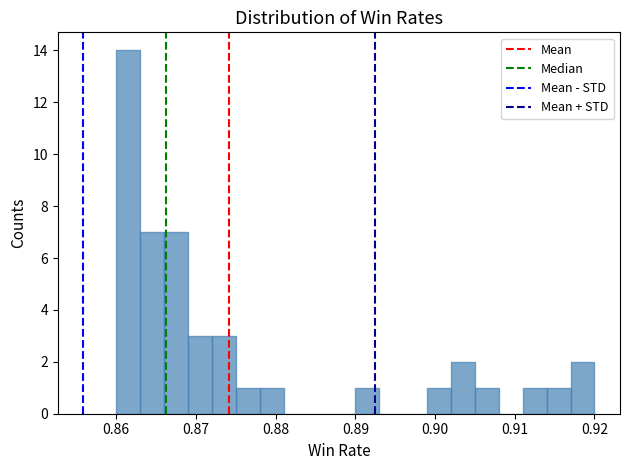

Read against the x-axis, roughly where is the centre of the tallest bar?

0.862